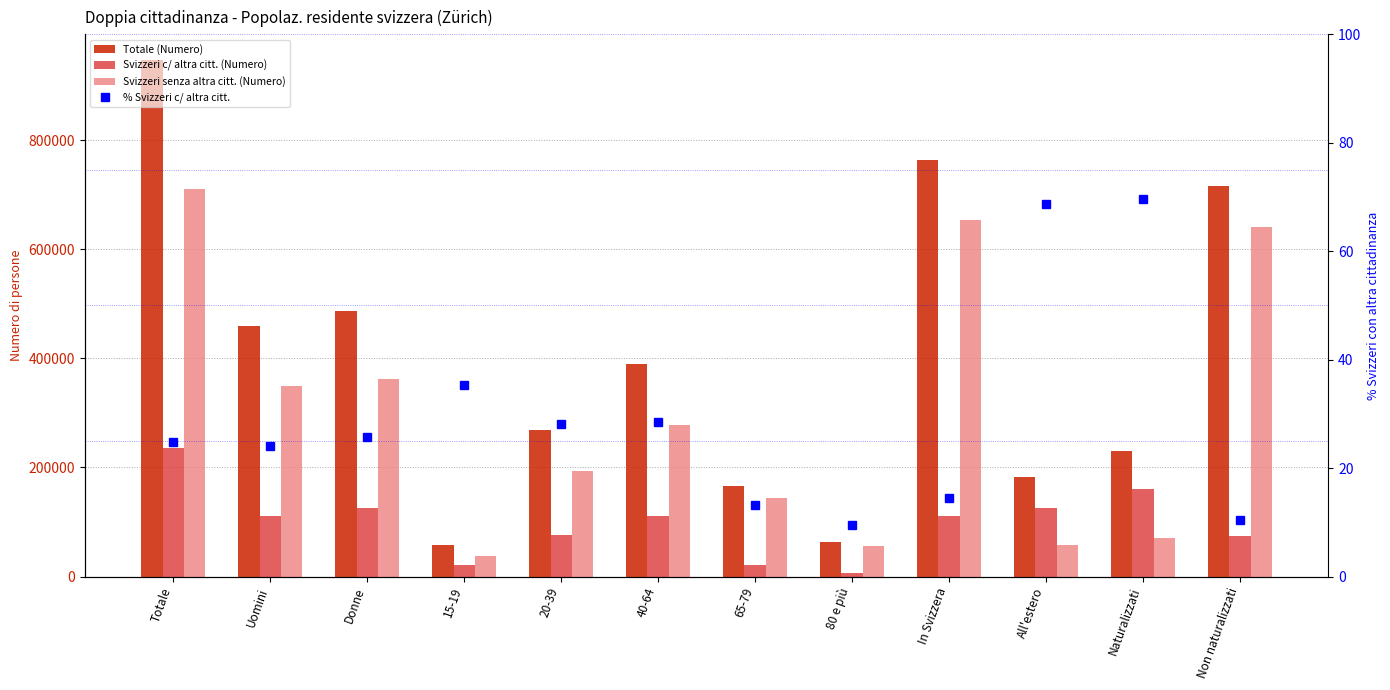

What is the label of the 1st bar from the left?

Totale